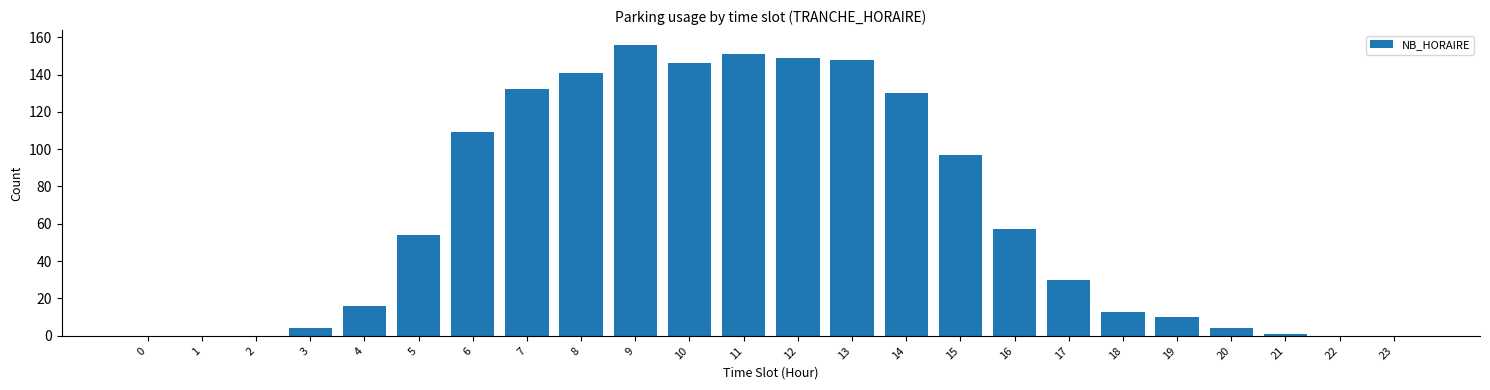

Reading left to right, what are all the values shown in this chart?

0=0	1=0	2=0	3=4	4=16	5=54	6=109	7=132	8=141	9=156	10=146	11=151	12=149	13=148	14=130	15=97	16=57	17=30	18=13	19=10	20=4	21=1	22=0	23=0